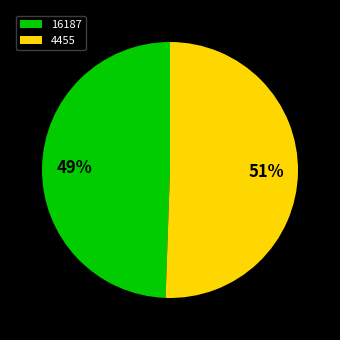

What is the ratio of the value at 16187 to the value at 4455?

1.0